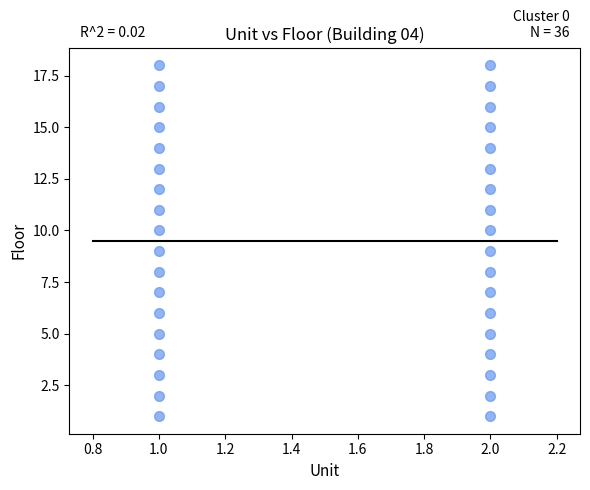

How many points are shown in the scatter plot?

36